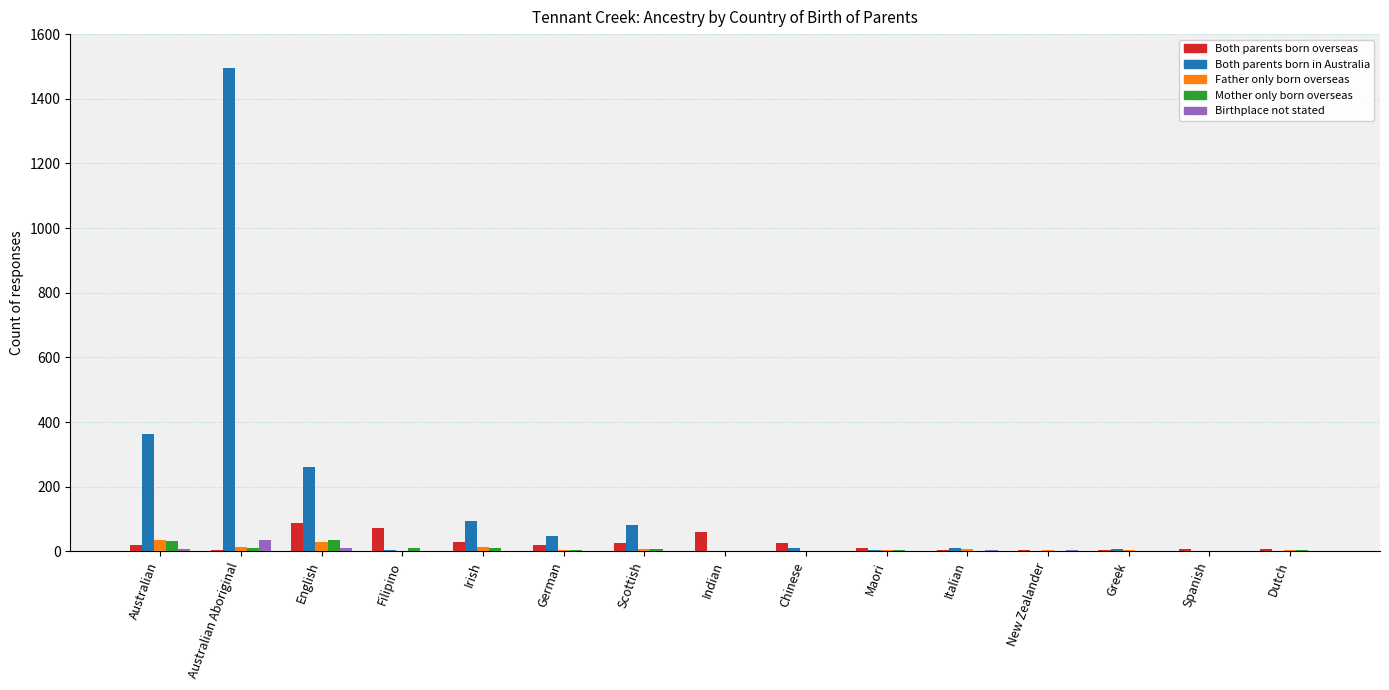

What is the total value across all series at Italian?

23